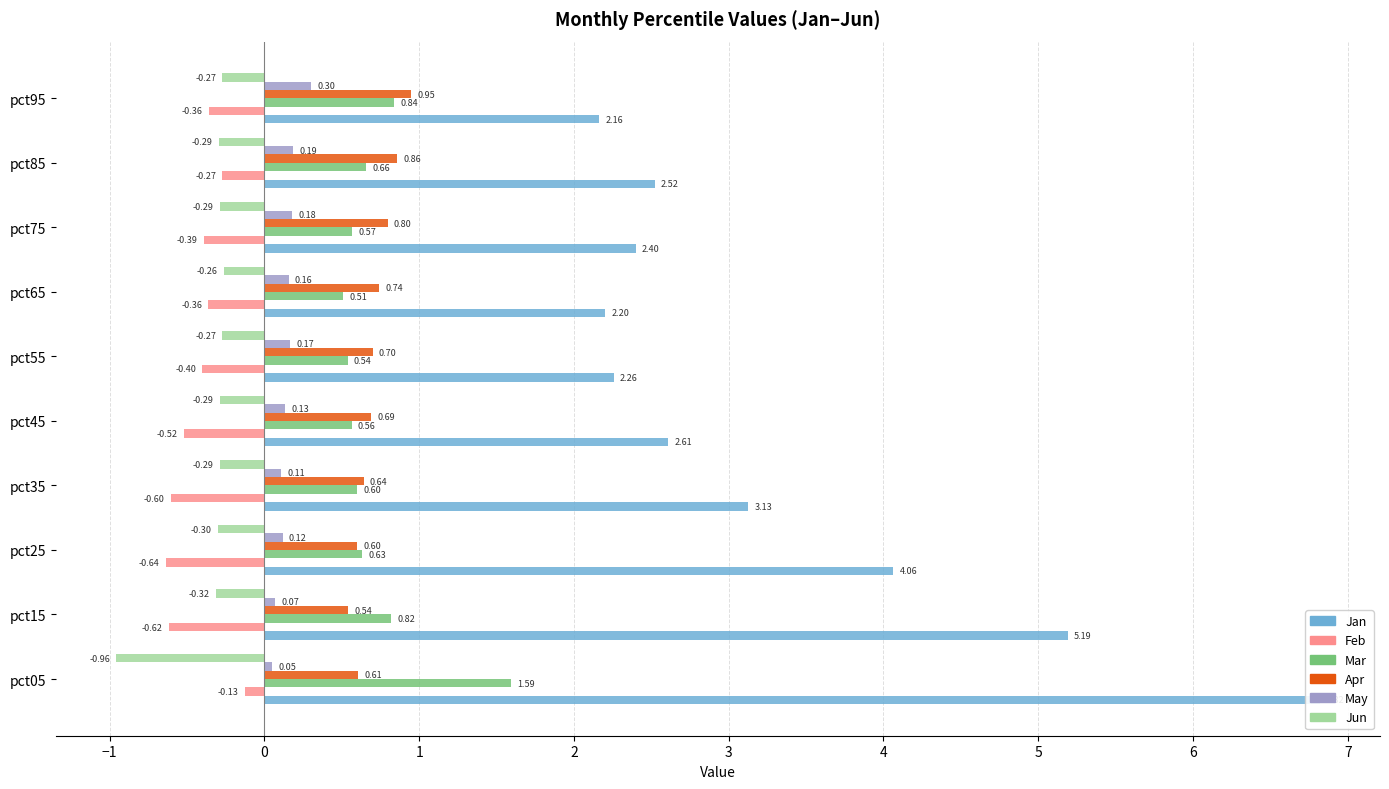

What is the average value of the Mar series?

0.7